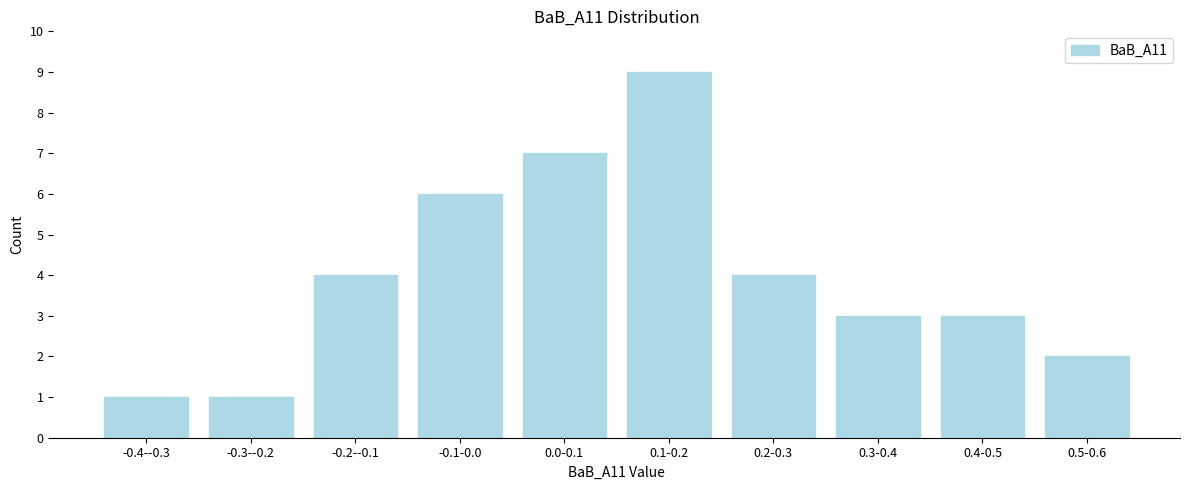

Reading left to right, list all the values displayed in this chart.

-0.4--0.3=1	-0.3--0.2=1	-0.2--0.1=4	-0.1-0.0=6	0.0-0.1=7	0.1-0.2=9	0.2-0.3=4	0.3-0.4=3	0.4-0.5=3	0.5-0.6=2